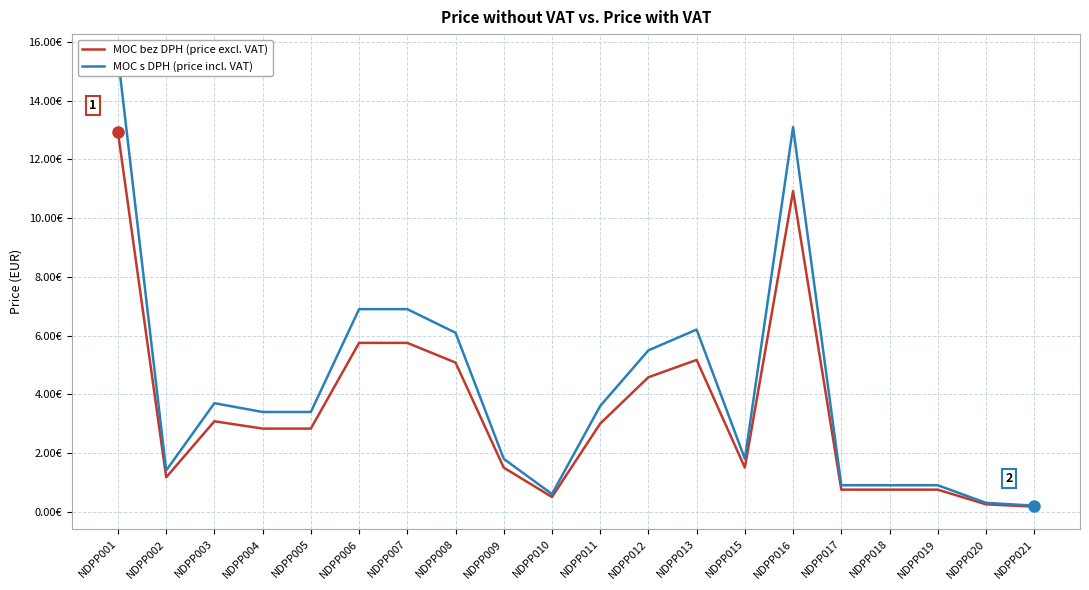

Where does the MOC s DPH series first go above 3?

NDPP001